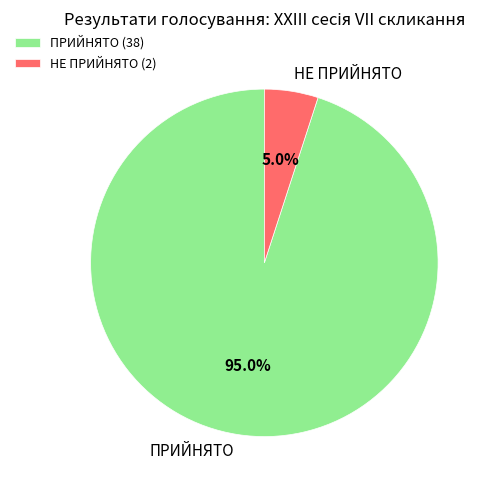

The НЕ ПРИЙНЯТО slice represents 1% of the pie. True or false?

False